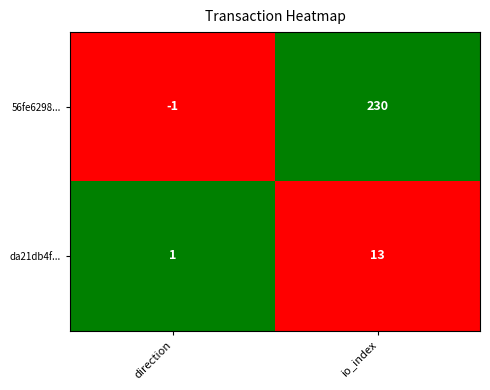

How many data points does each series have?

2